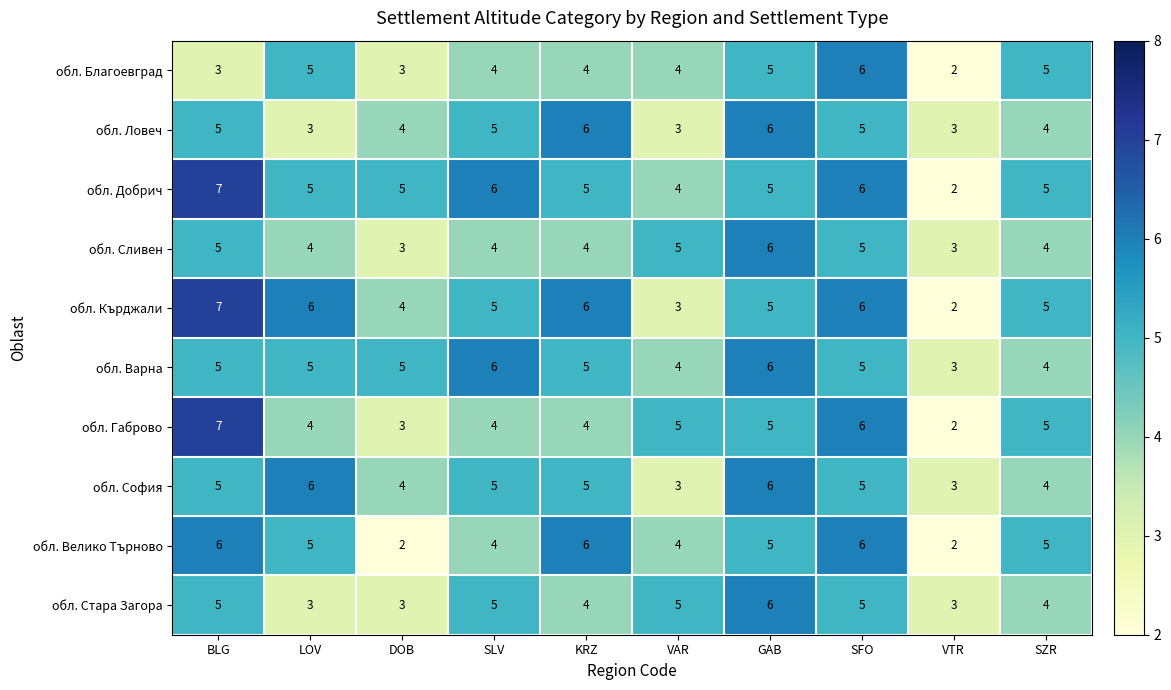

What is the maximum value shown in the chart?

7